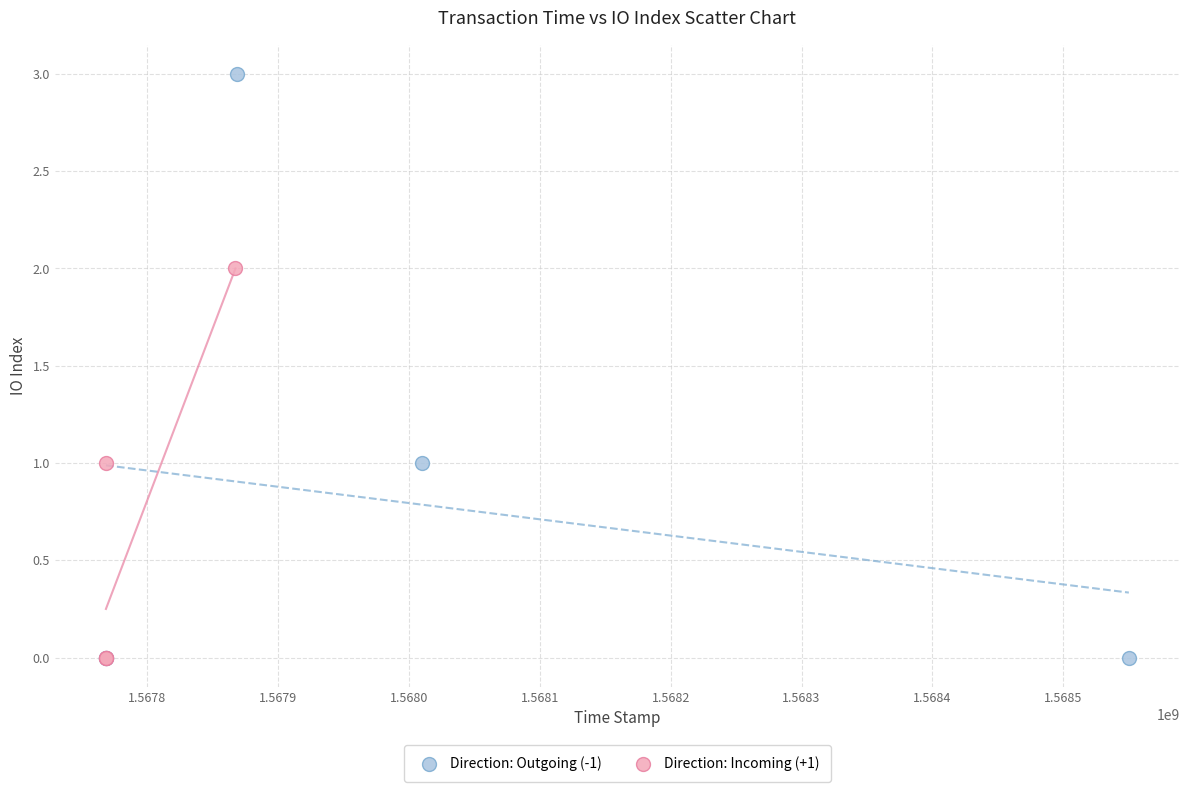

Which series reaches the maximum Y coordinate?

Direction: Outgoing (-1)